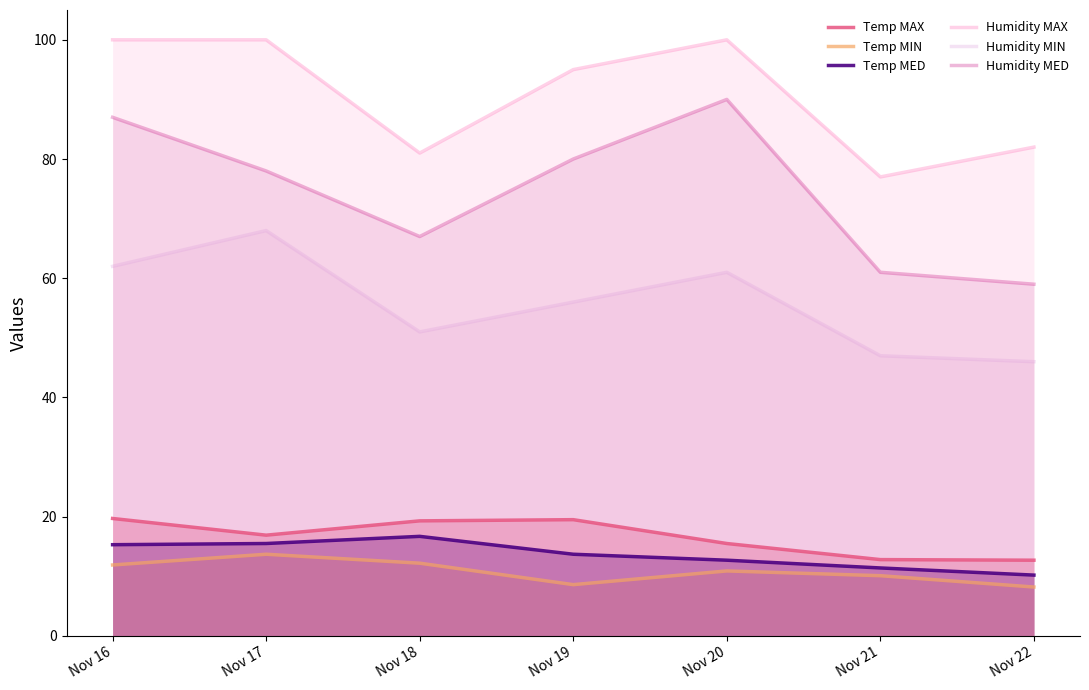

What is the difference between the Humidity MIN values at Nov 22 and Nov 18?

5.0